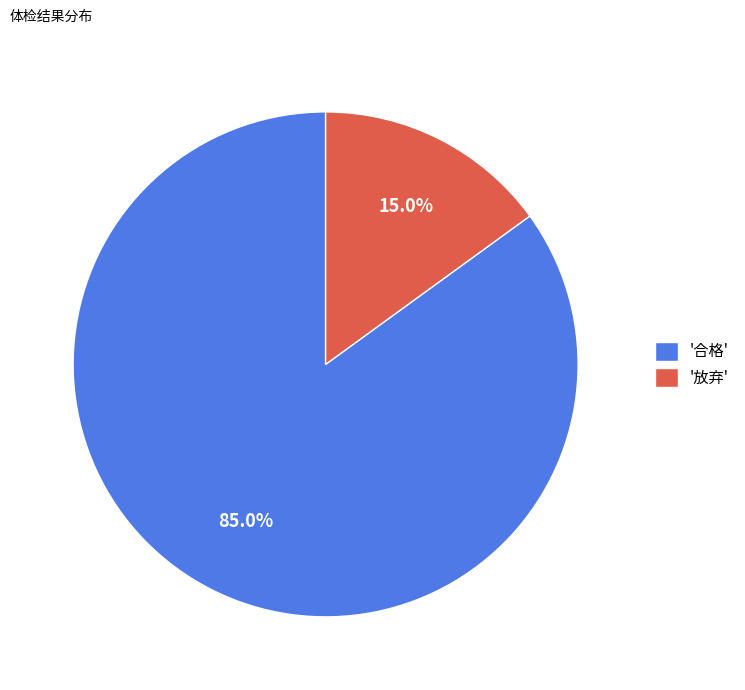

Is there a majority slice in this chart?

Yes